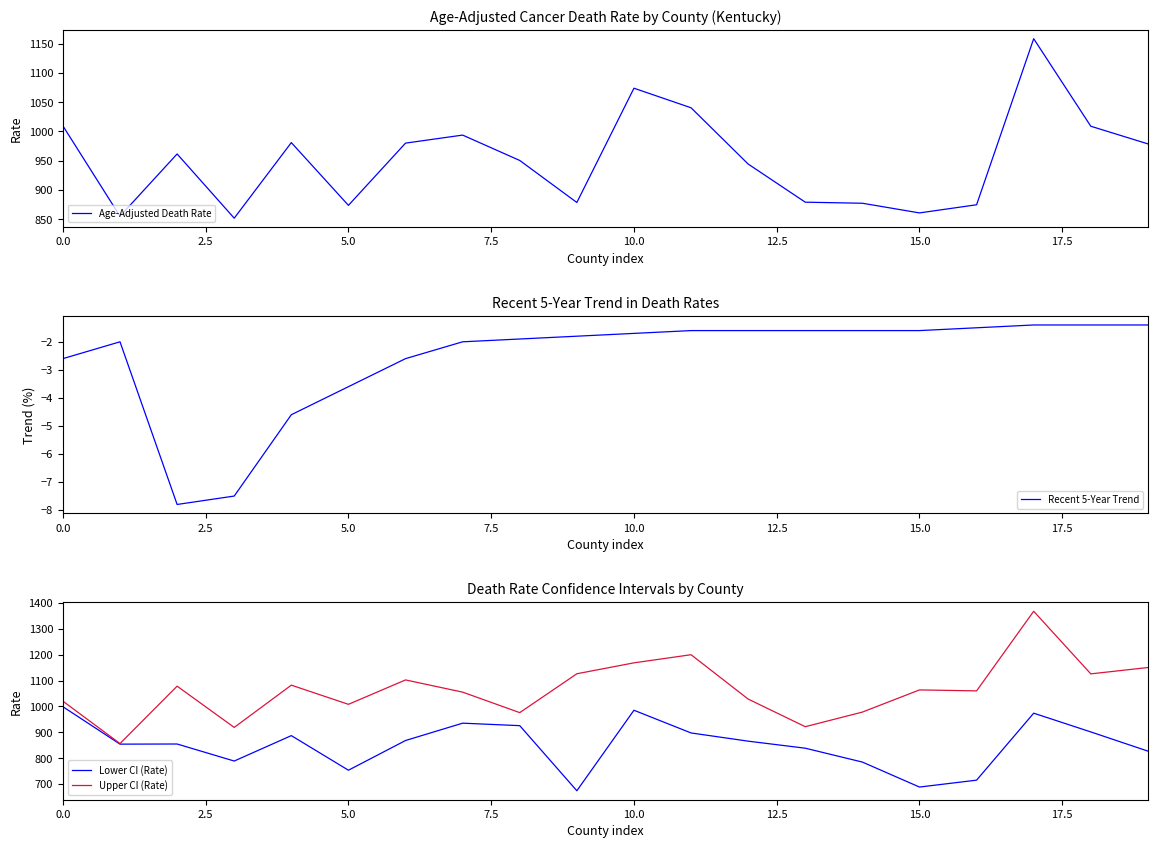

Rank the series at 17.5 from lowest to highest value.

Recent 5-Year Trend, Lower CI (Rate), Age-Adjusted Death Rate, Upper CI (Rate)